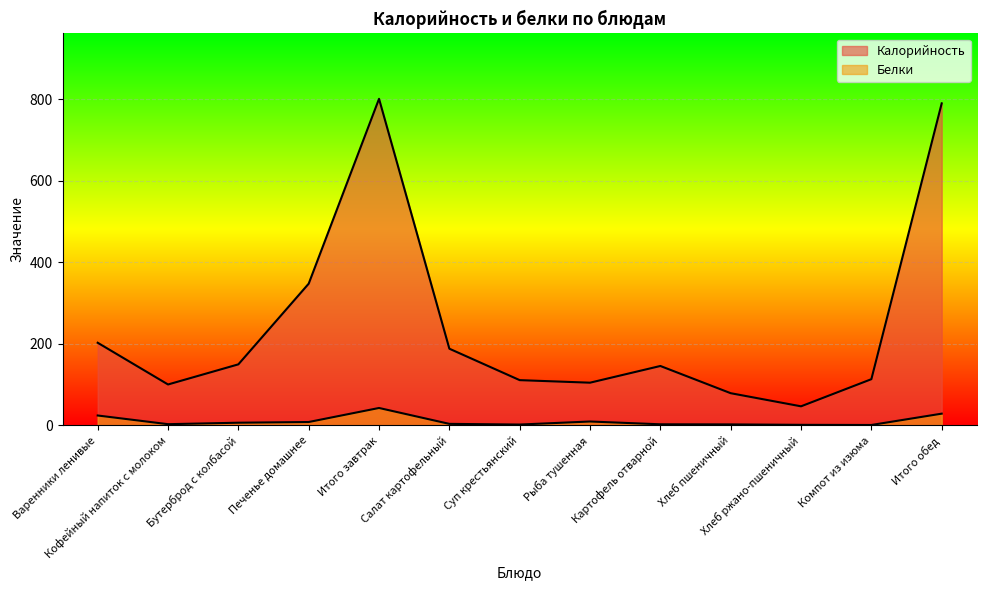

At which category does the chart reach its minimum across all series?

Компот из изюма